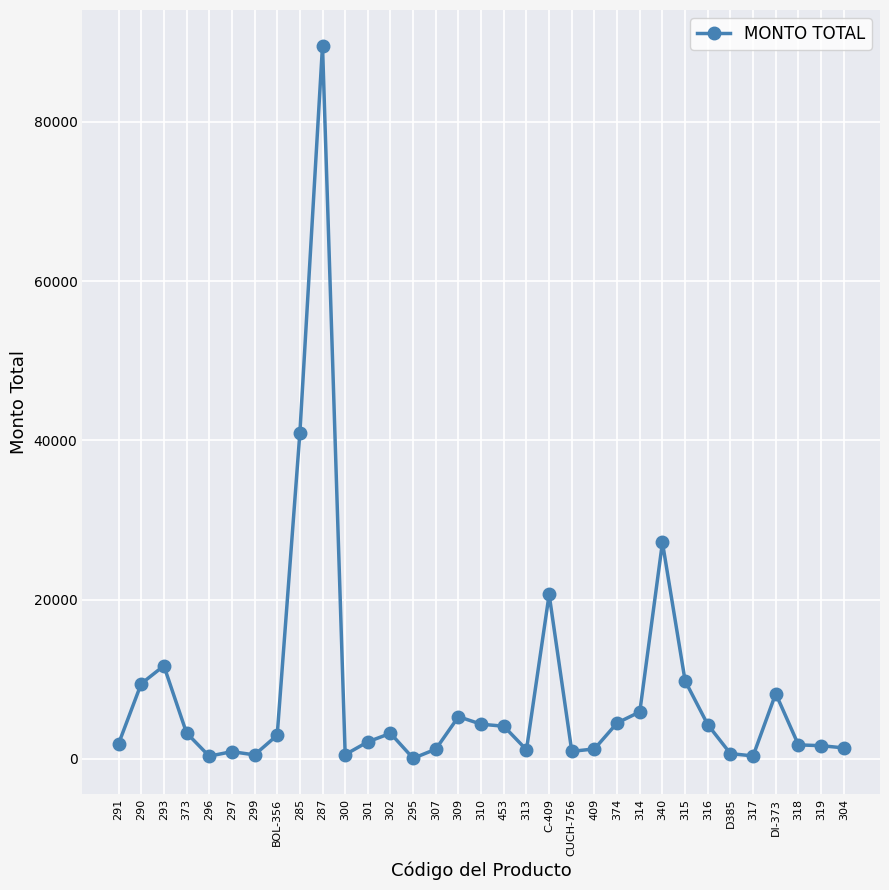

What is the sum of the values at 319 and 300?

2194.1